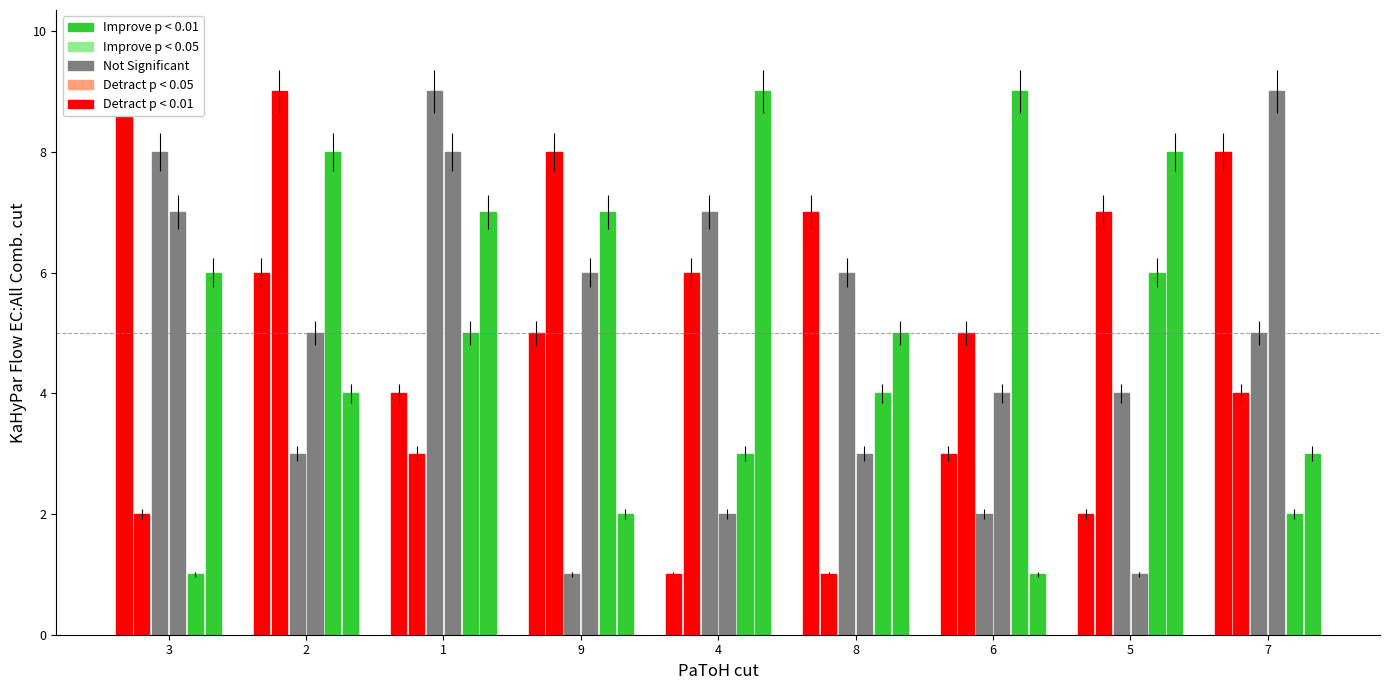

Count the number of data series in this chart.

6